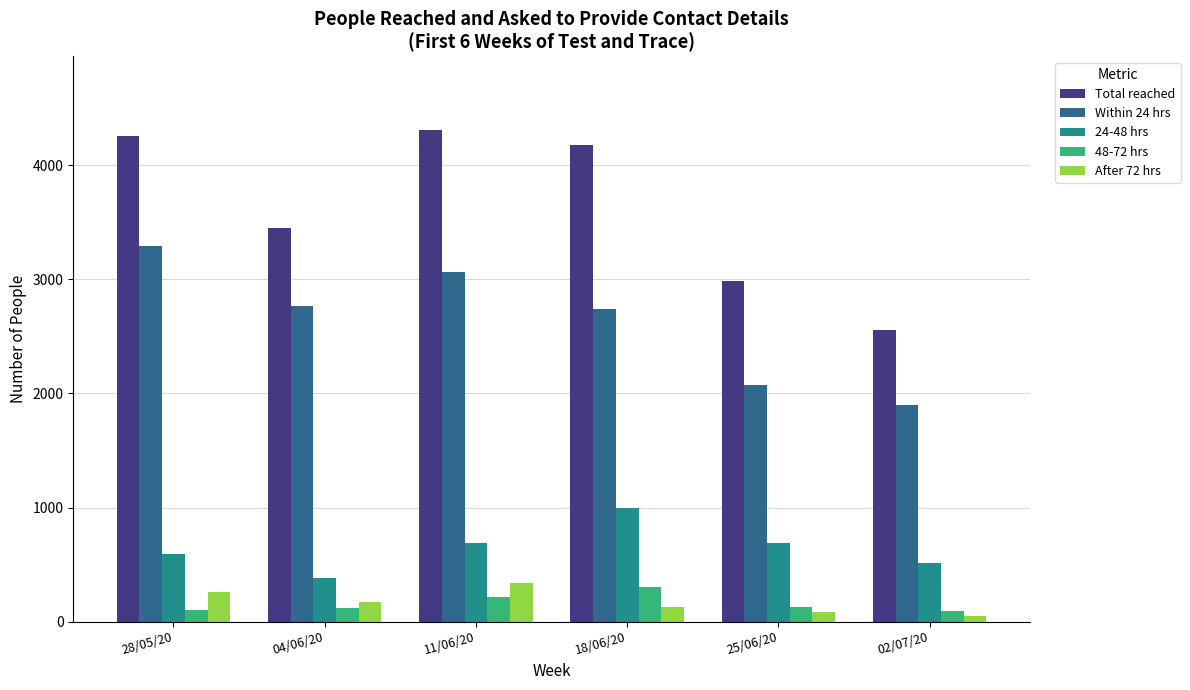

Is the value of Within 24 hrs at 28/05/20 greater than the value of 24-48 hrs at 28/05/20?

Yes